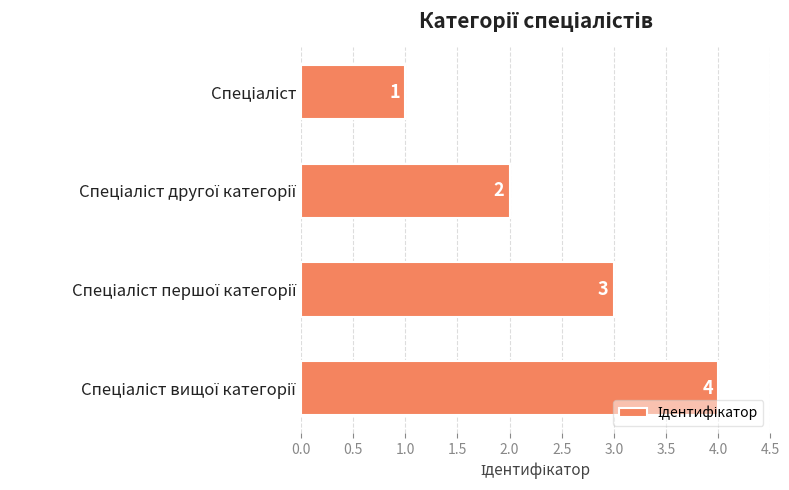

Count the values in the range 2 to 4.

3